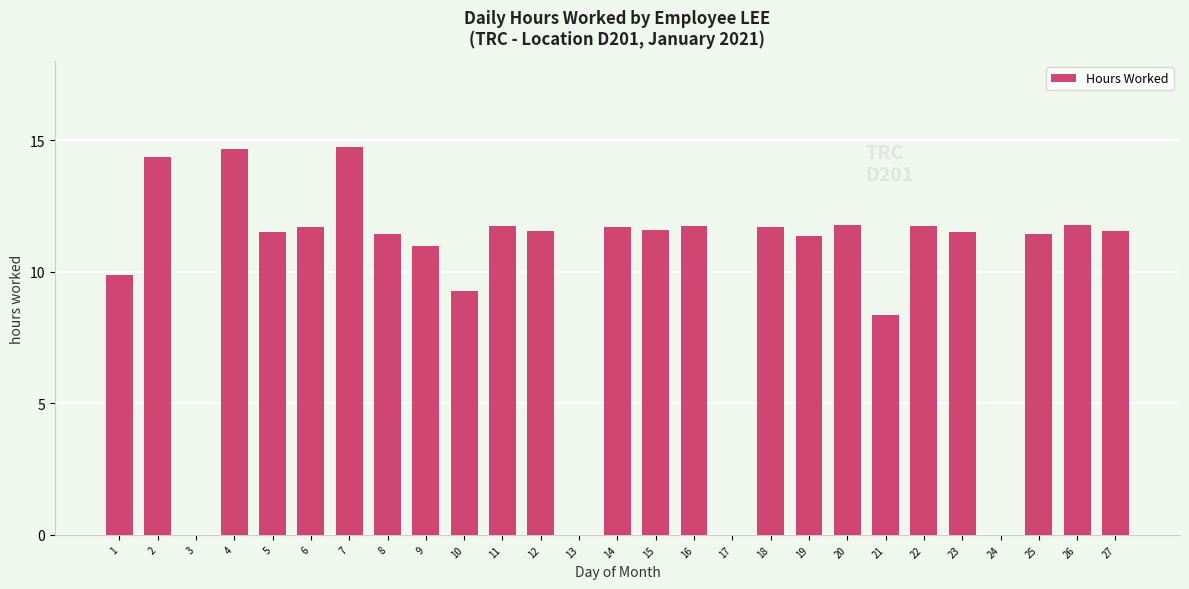

What is the sum of the values at 12 and 20?

23.3